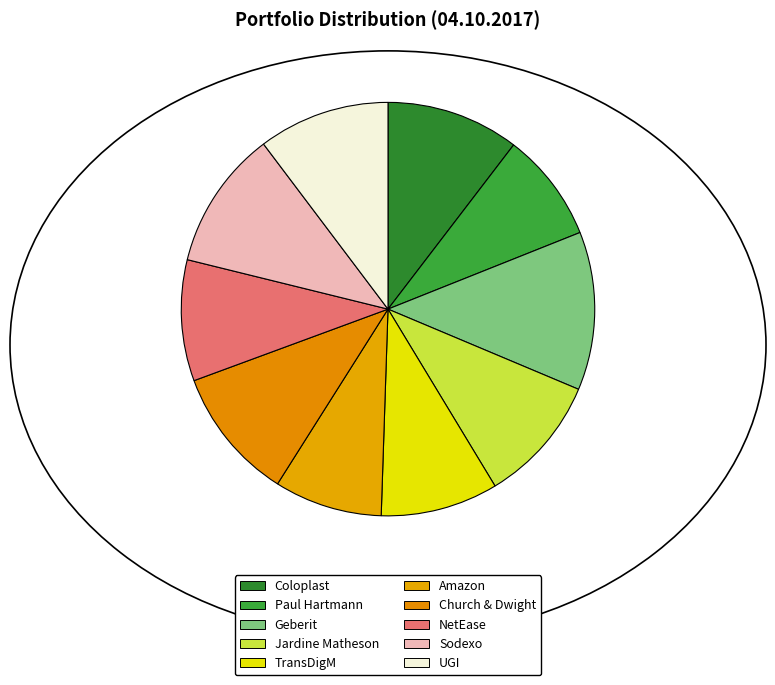

Rank the categories by value from lowest to highest.

Amazon, Paul Hartmann, TransDigM, NetEase, Jardine Matheson, UGI, Coloplast, Church & Dwight, Sodexo, Geberit